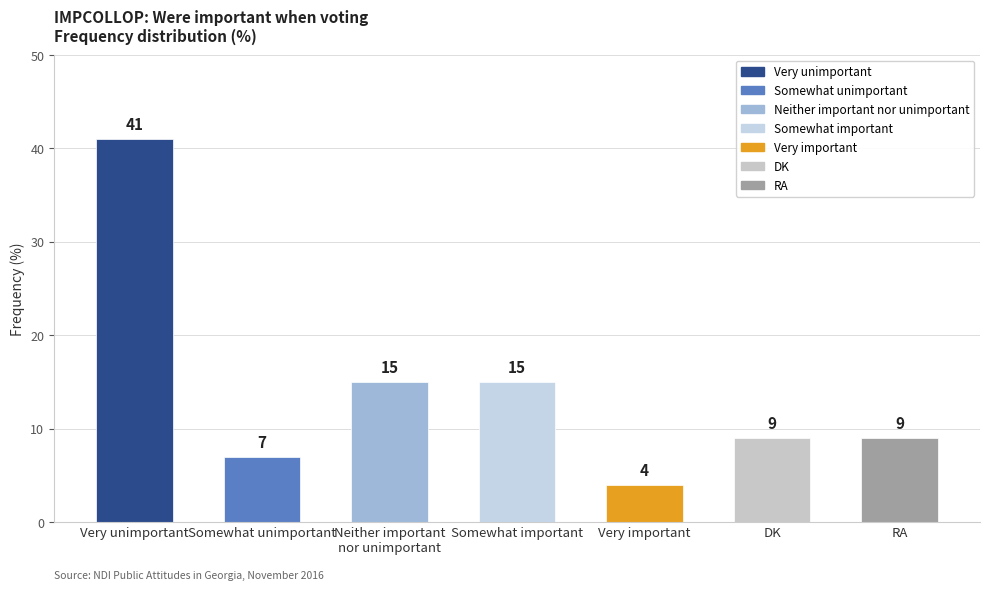

Is it true that the value at Somewhat important is 4?

False